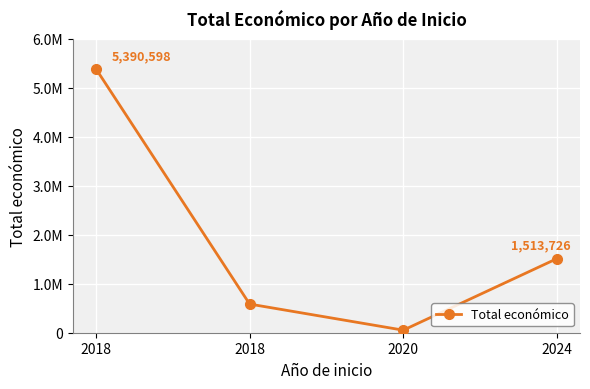

True or false: the data shows 456081 at 2024.

False